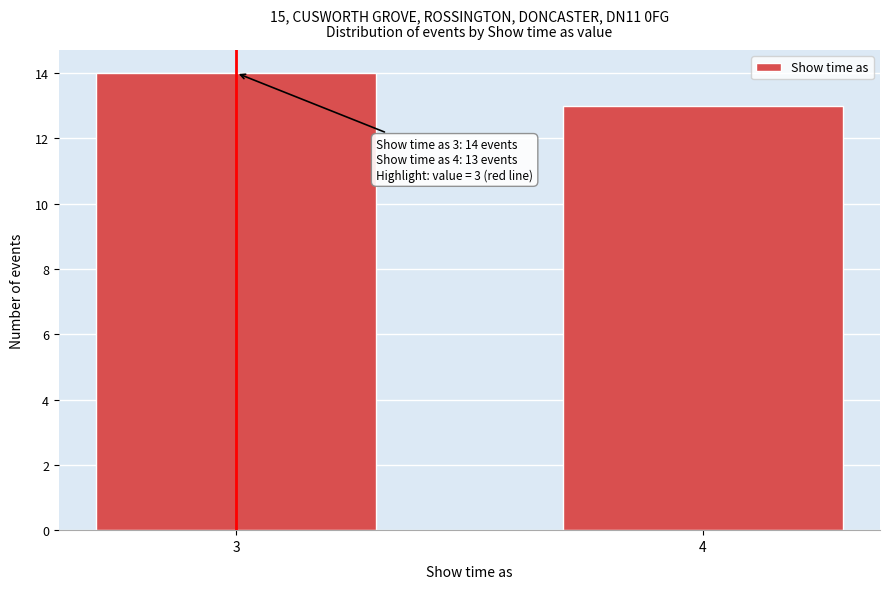

Reading left to right, list all the values displayed in this chart.

3=14	4=13